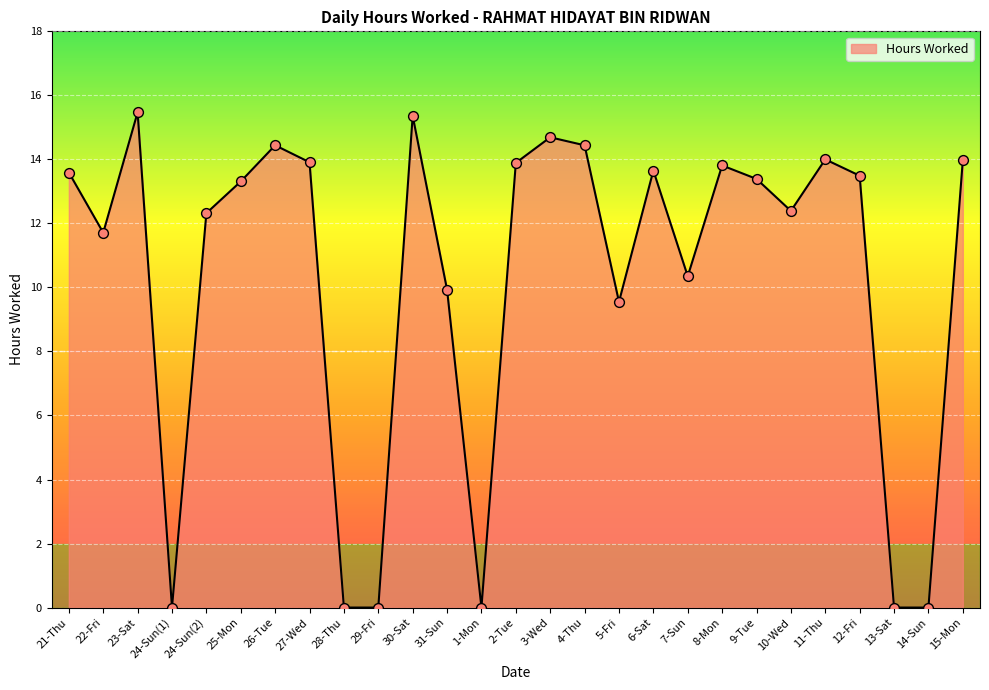

Which has a higher value, 24-Sun(1) or 7-Sun?

7-Sun